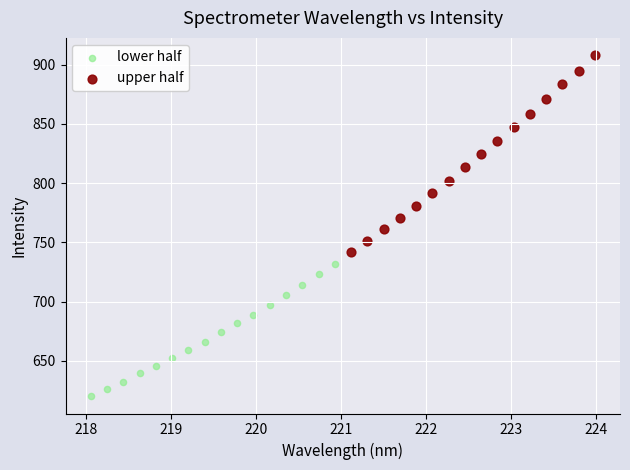

Which series contains the highest Y value?

upper half